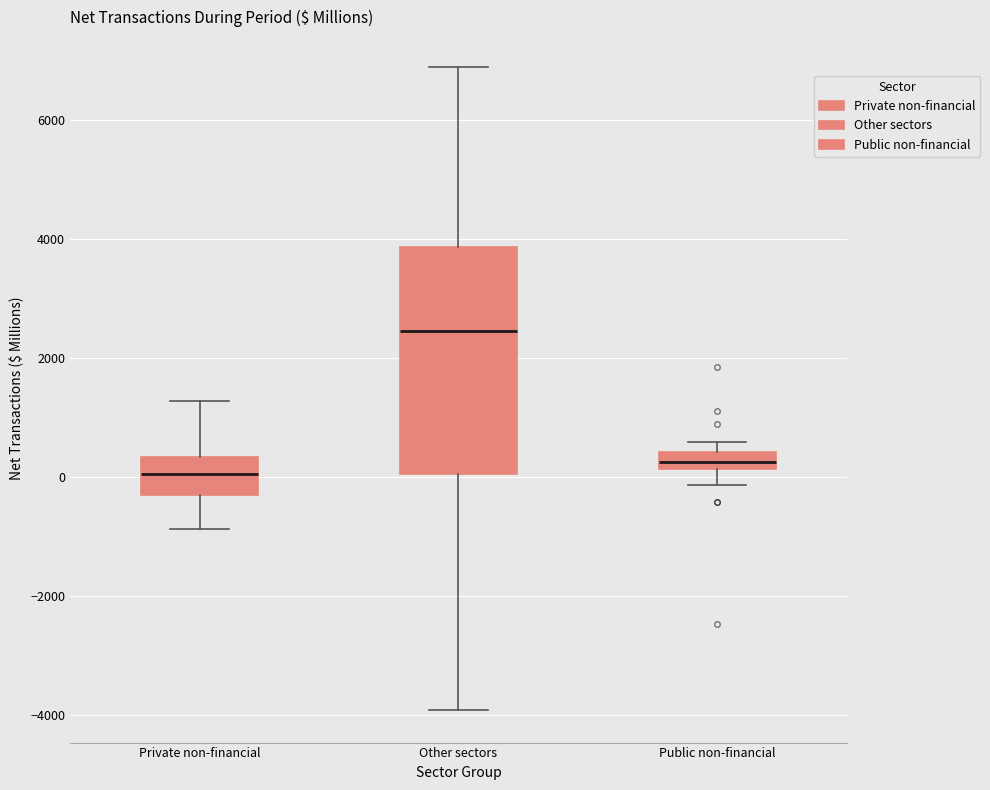

Comparing the boxes themselves (not the whiskers), which one is the tallest?

Other sectors